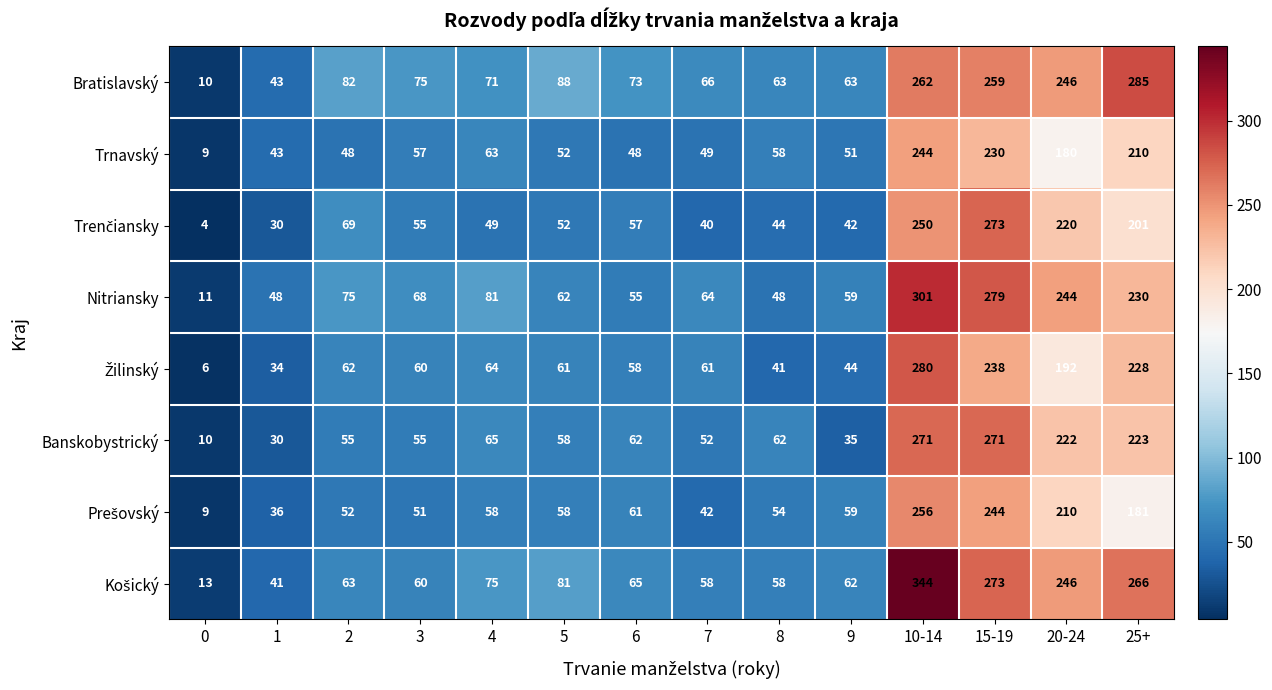

True or false: Trnavský has a value of 9 at 0.

True